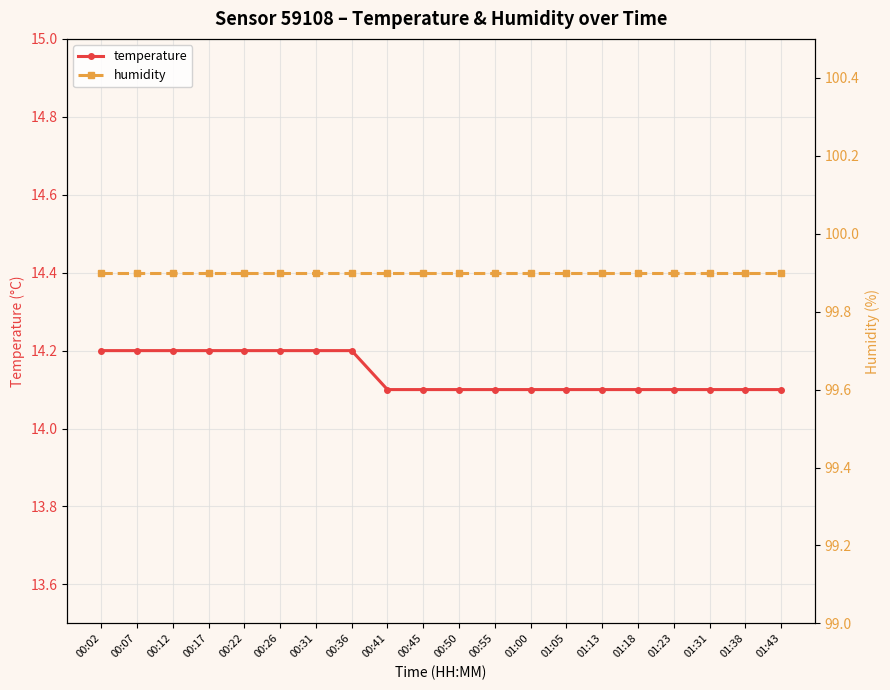

Where is temperature nearest to the value 14?

00:41